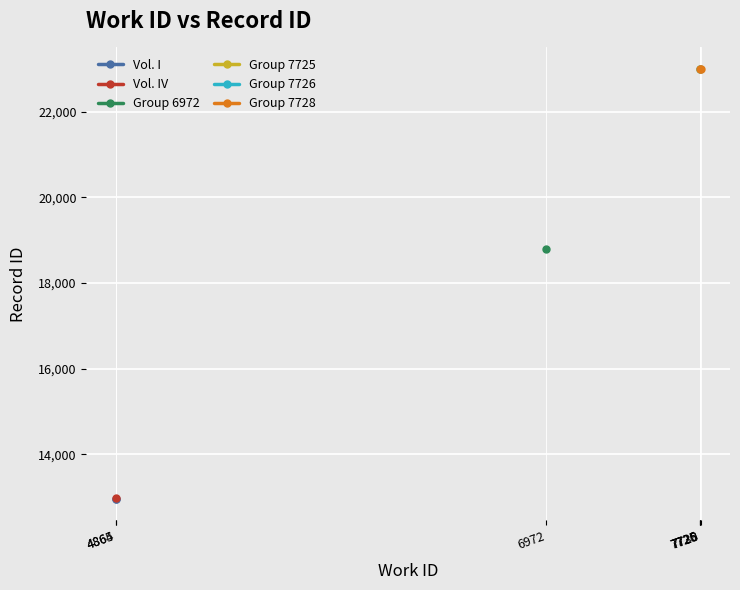

What is the sum of all Vol. I values?

25930